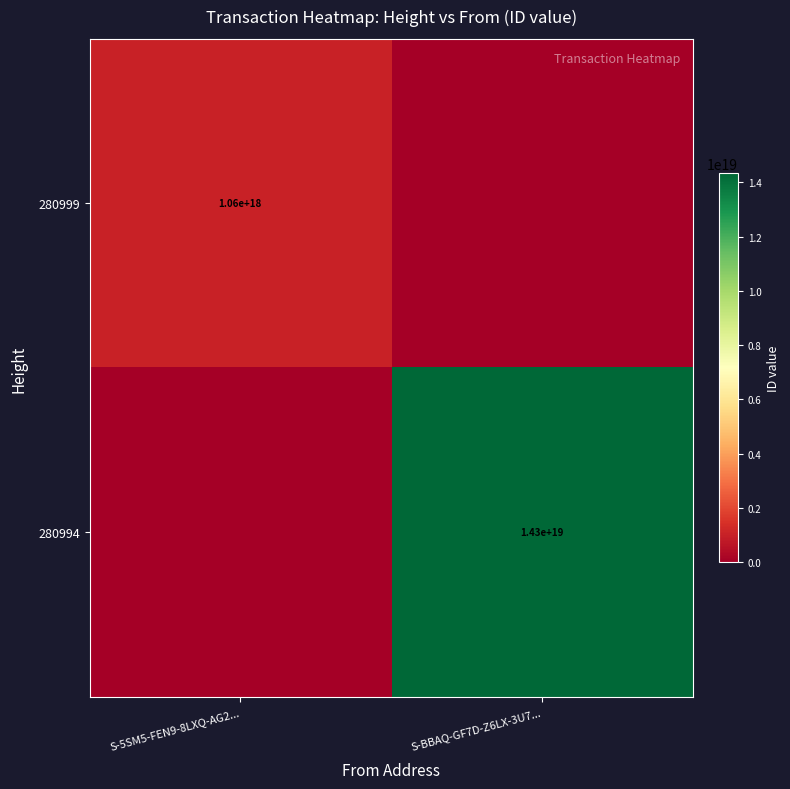

True or false: 280999 has a value of 243796907789350368 at S-5SM5-FEN9-8LXQ-AG2....

False